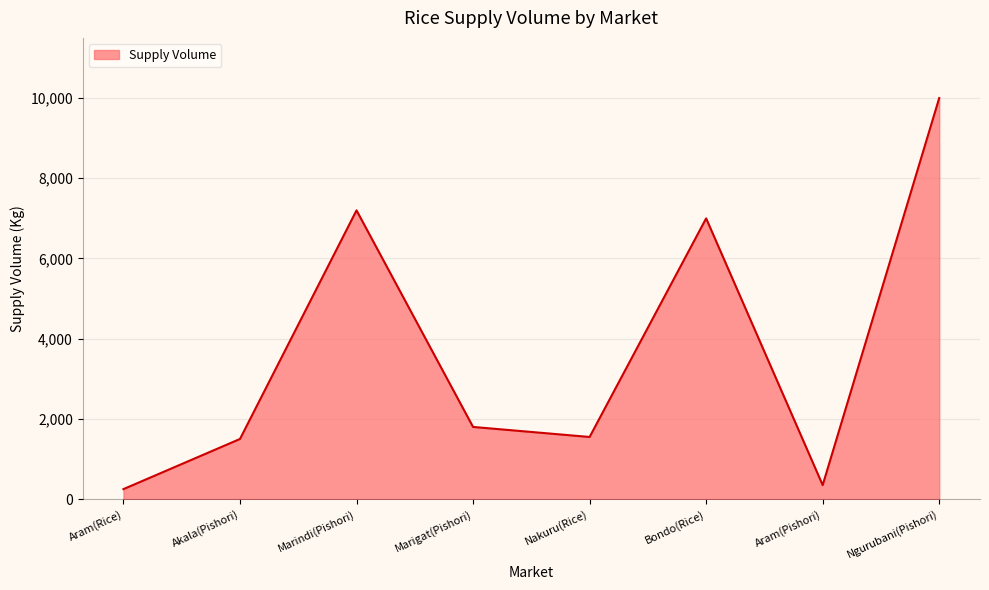

Which category has the highest value across all series?

Ngurubani(Pishori)